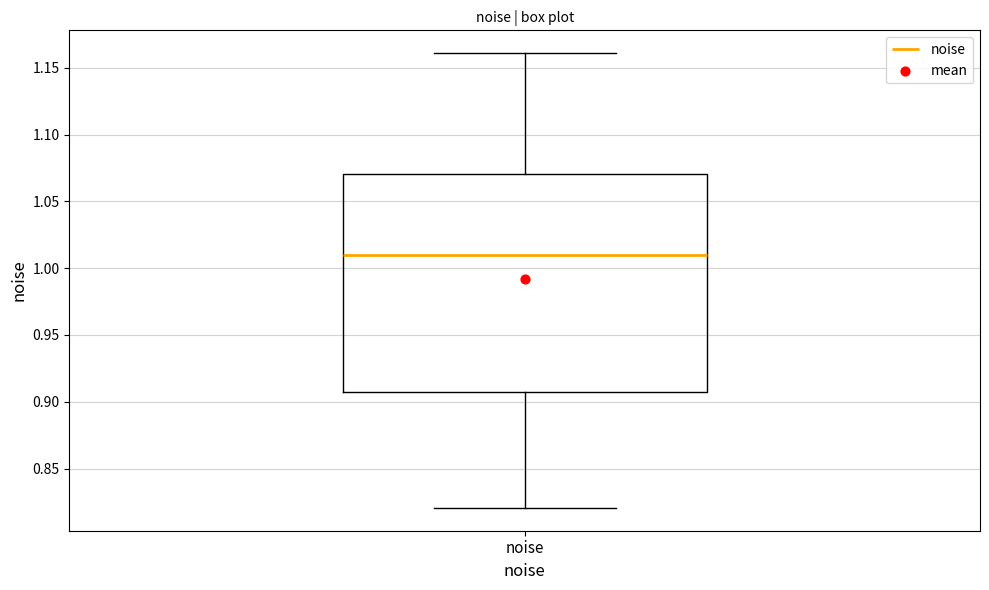

Read this box plot against the y-axis: the position of the median line, the range covered by the box, and the ends of both whiskers. The values are not printed on the chart, so give them approximately, as read against the axis.

median 1.010, box 0.905 to 1.070, whiskers 0.820 to 1.160